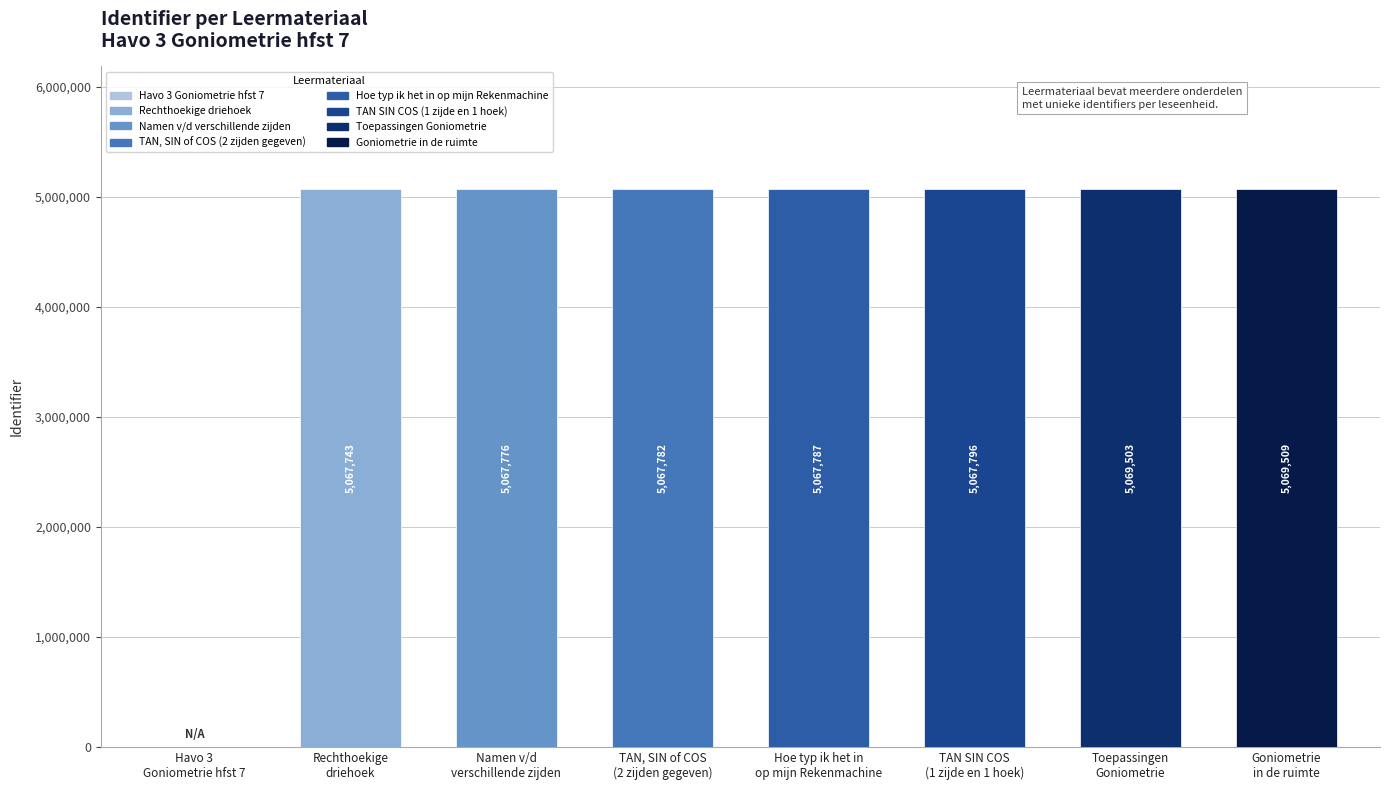

At which category does the chart reach its peak across all series?

Goniometrie
in de ruimte